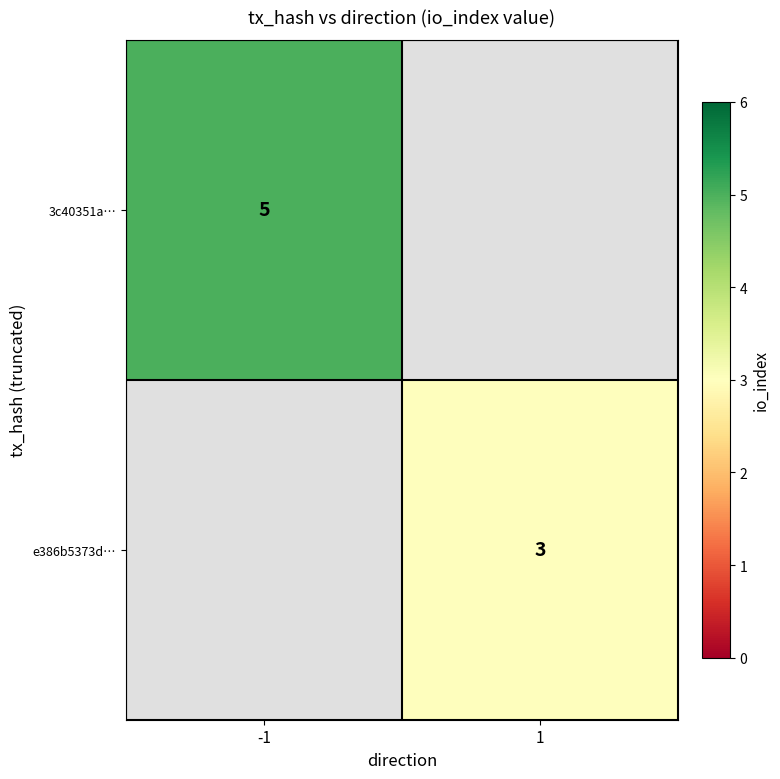

The e386b5373d… series shows 1 at 1. True or false?

False